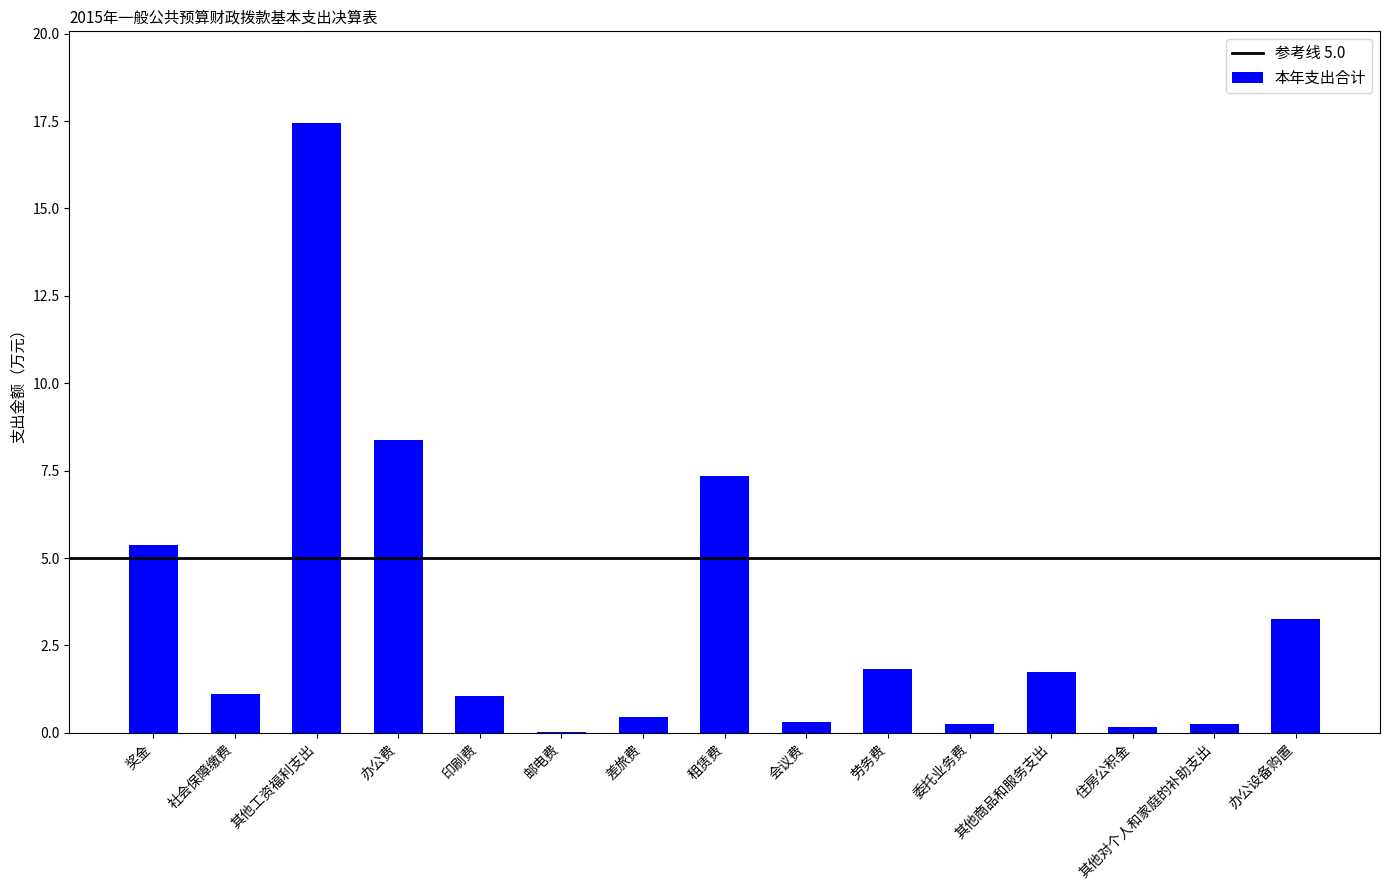

Count the number of categories in the chart.

15